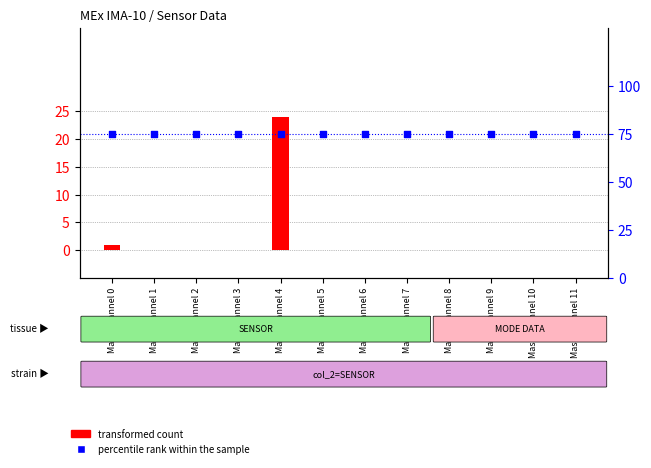

Which series has the largest Y range (max minus min)?

transformed count